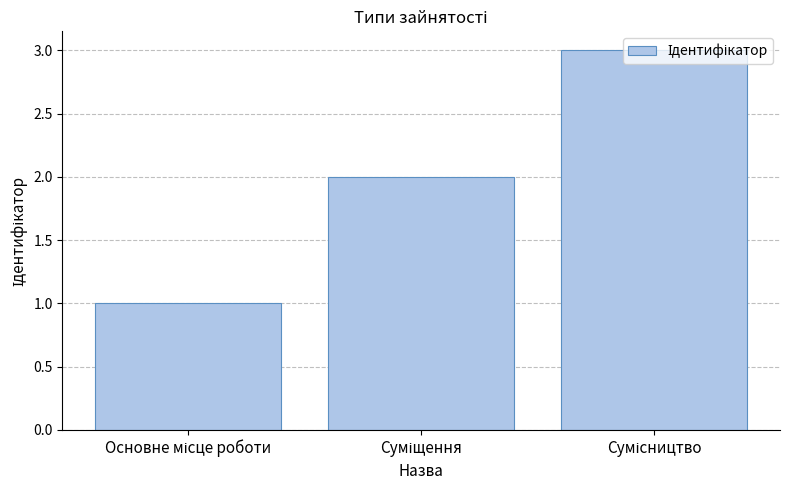

What is the maximum value shown in the chart?

3